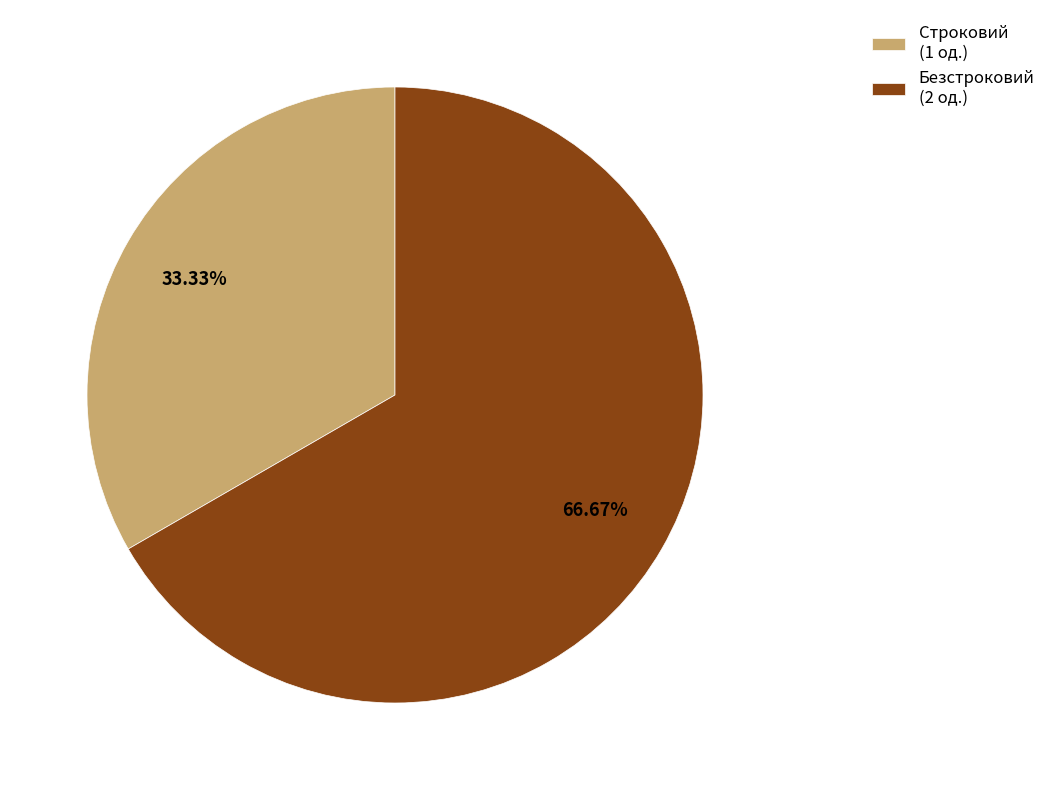

To the nearest percent, what portion does Строковий represent?

33%